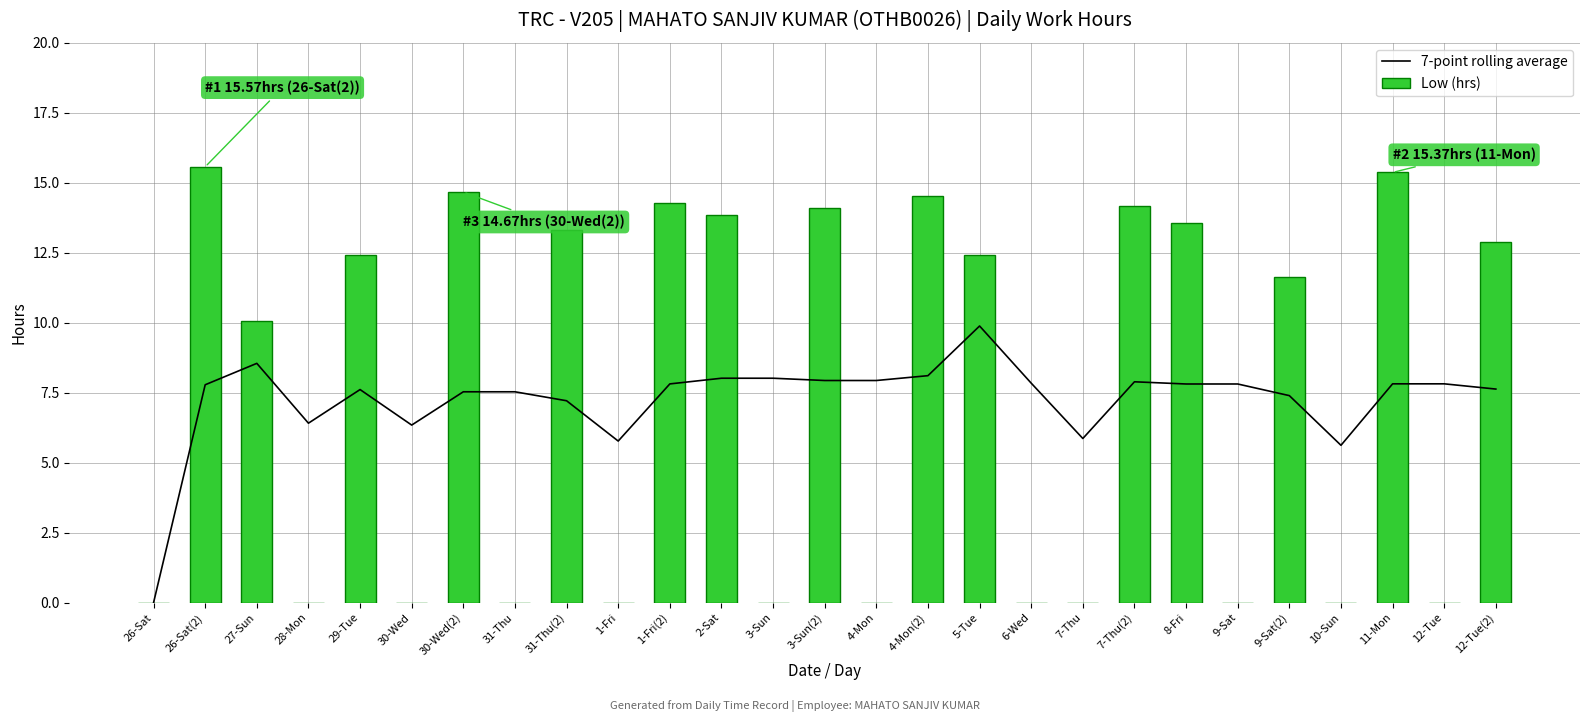

What is the total value across all series at 6-Wed?

7.8